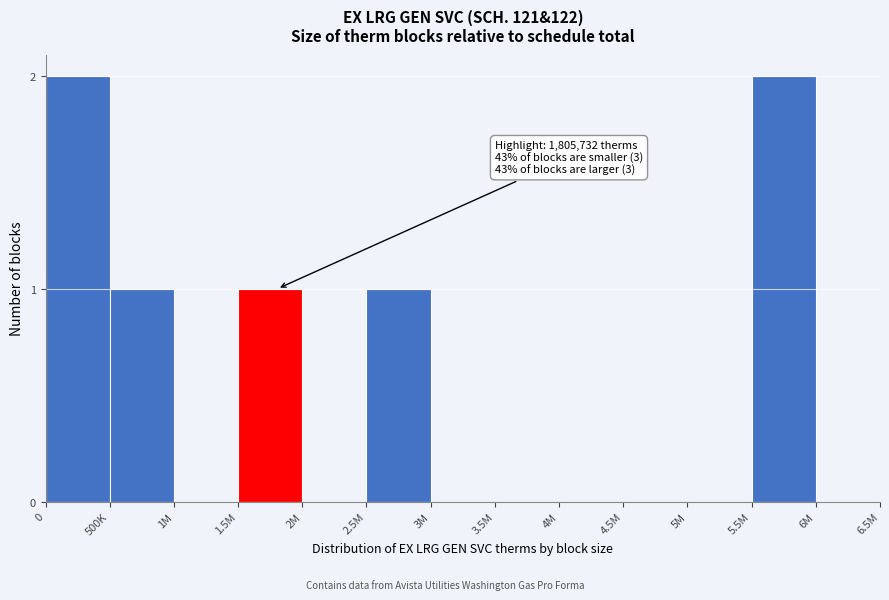

Reading right to left, list all the values displayed in this chart.

6M=0	5.5M=2	5M=0	4.5M=0	4M=0	3.5M=0	3M=0	2.5M=1	2M=0	1.5M=1	1M=0	500K=1	0=2